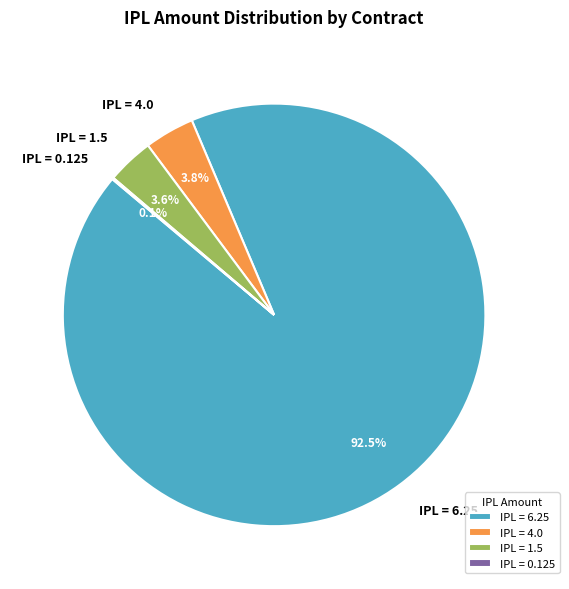

Between IPL = 4.0 and IPL = 6.25, which is larger?

IPL = 6.25